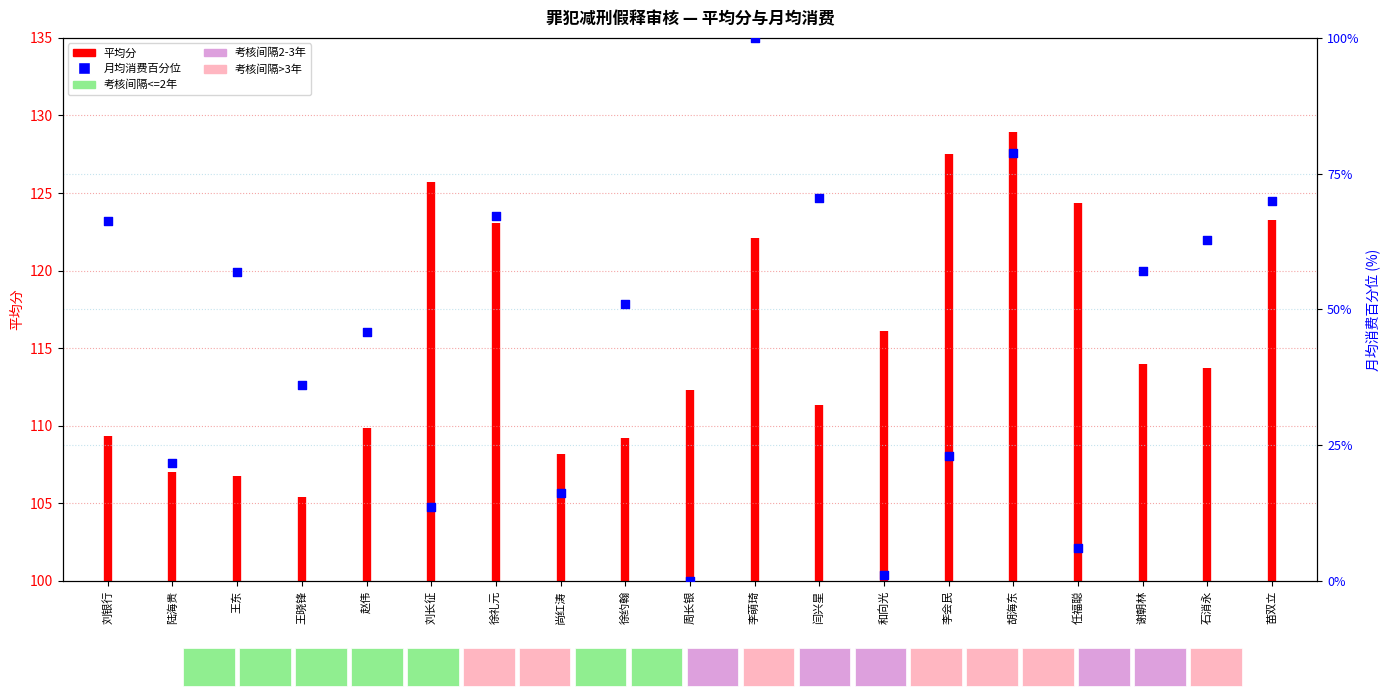

Approximately how many times larger is the value at 李萌琦 compared to 谢朝林?

1.8